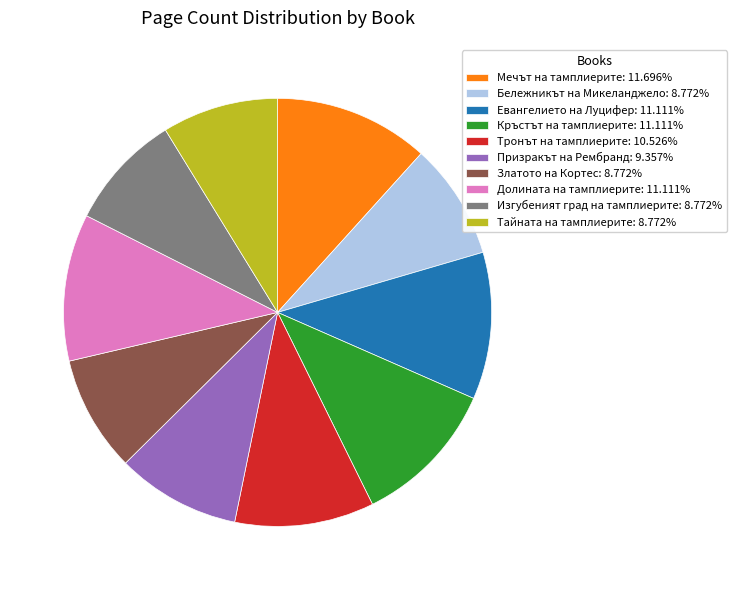

Is there any slice that represents more than half of the pie?

No